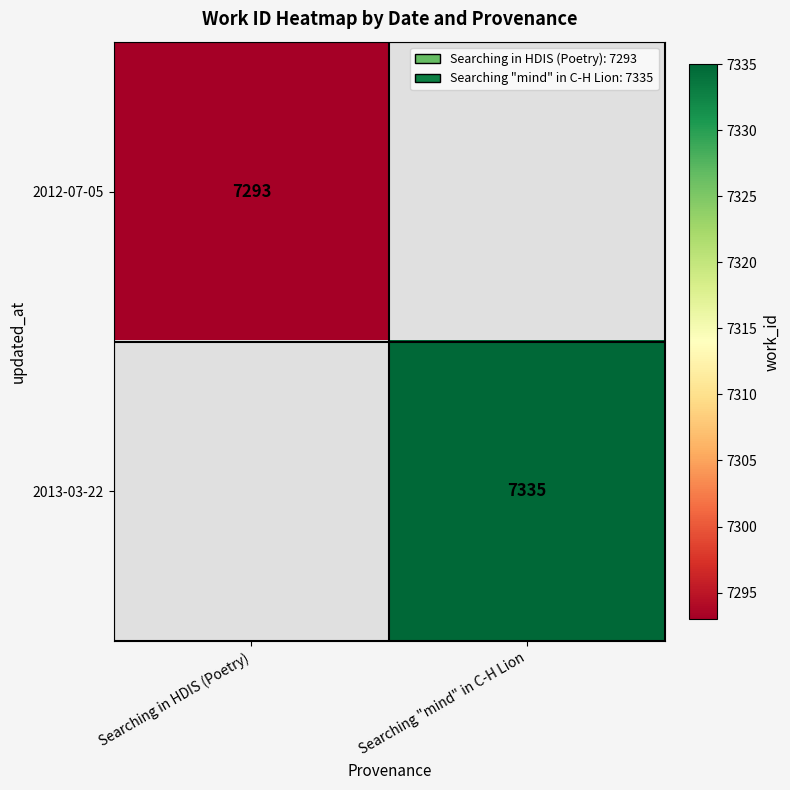

Which label corresponds to the smallest value in the chart?

Searching in HDIS (Poetry)